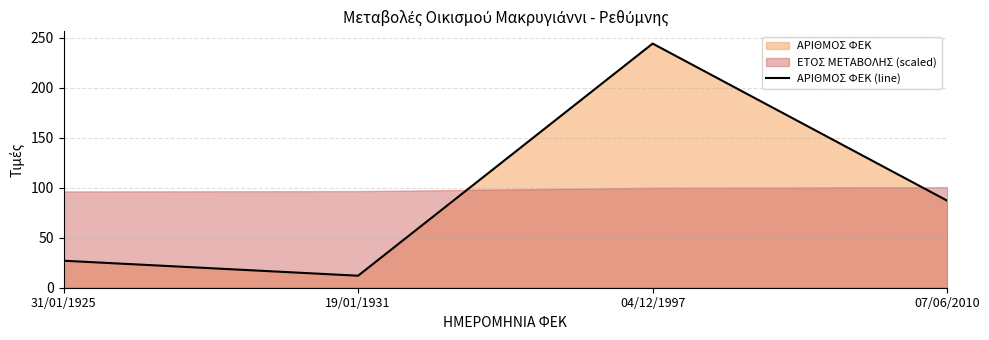

True or false: the data has more than 1 interior local peaks.

False